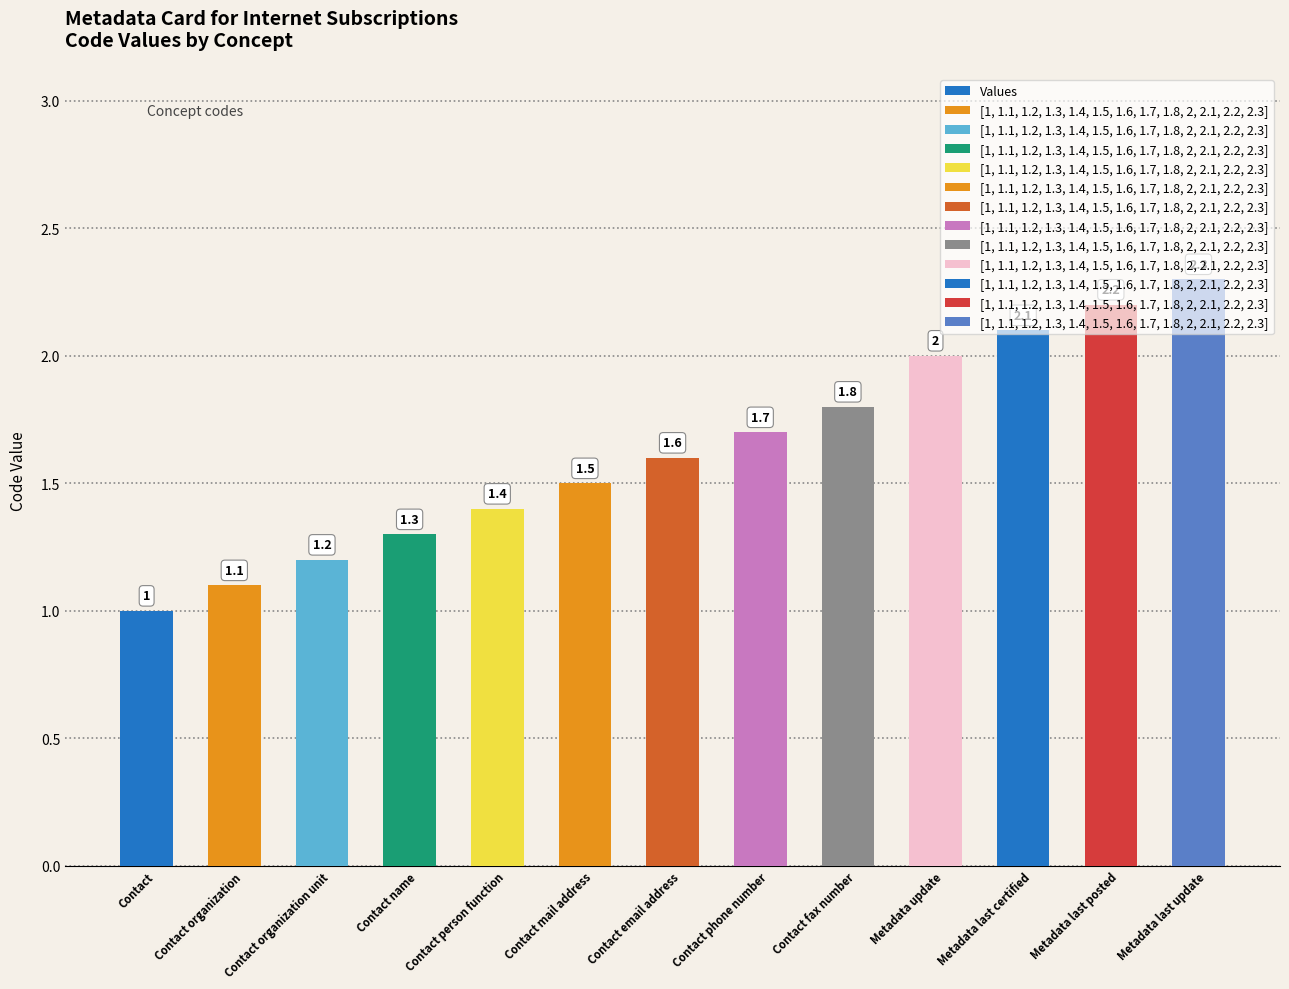

What is the sum of the values at Contact phone number and Contact organization unit?

2.9